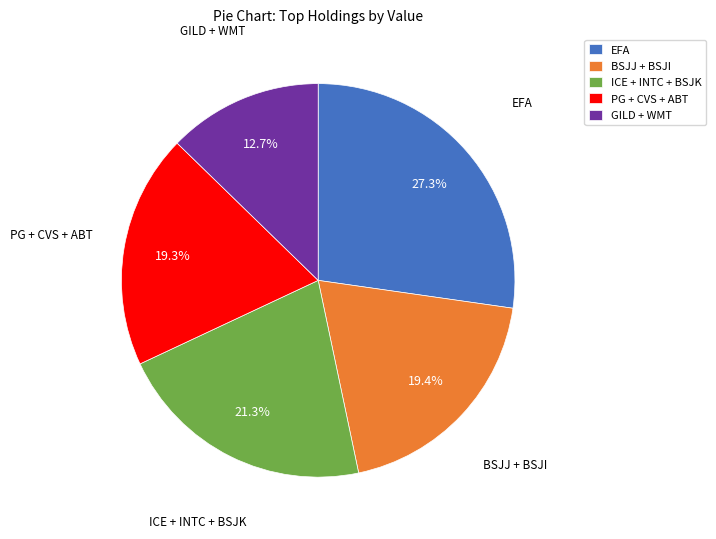

Which category has the biggest portion of the pie?

EFA